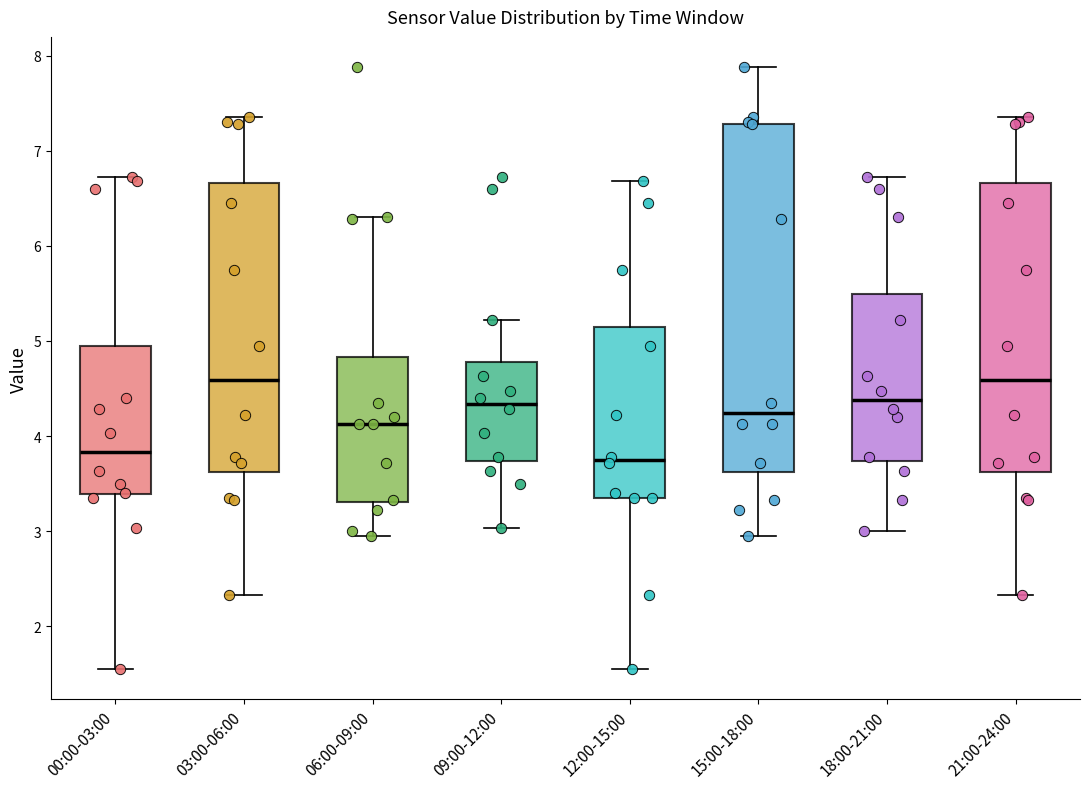

Reading left to right, transcribe this box plot: for each box, give where its median line is, the range the box spans, and where its two whiskers end, as read against the y-axis. The values are not printed on the chart, so give them approximately, as read against the axis.

00:00-03:00: median 3.8, box 3.4 to 5.0, whiskers 1.6 to 6.7
03:00-06:00: median 4.6, box 3.6 to 6.7, whiskers 2.3 to 7.4
06:00-09:00: median 4.1, box 3.3 to 4.8, whiskers 3.0 to 6.3
09:00-12:00: median 4.3, box 3.7 to 4.8, whiskers 3.0 to 5.2
12:00-15:00: median 3.8, box 3.4 to 5.2, whiskers 1.6 to 6.7
15:00-18:00: median 4.2, box 3.6 to 7.3, whiskers 3.0 to 7.9
18:00-21:00: median 4.4, box 3.7 to 5.5, whiskers 3.0 to 6.7
21:00-24:00: median 4.6, box 3.6 to 6.7, whiskers 2.3 to 7.4